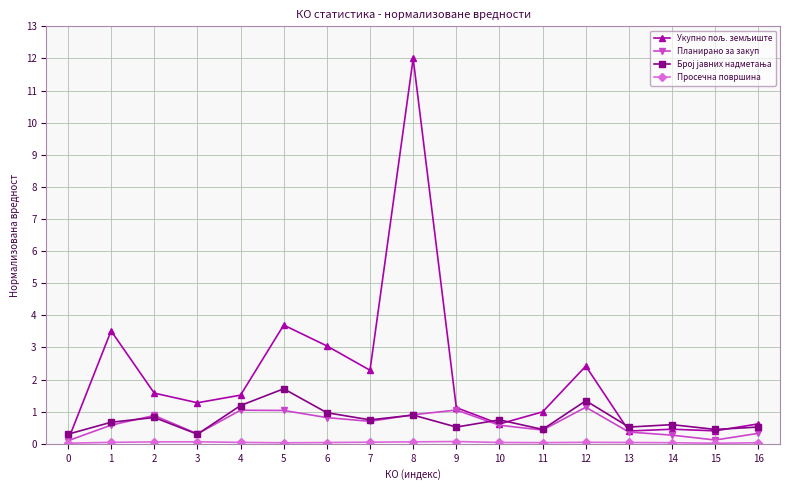

At which category is the sum across all series the highest?

8